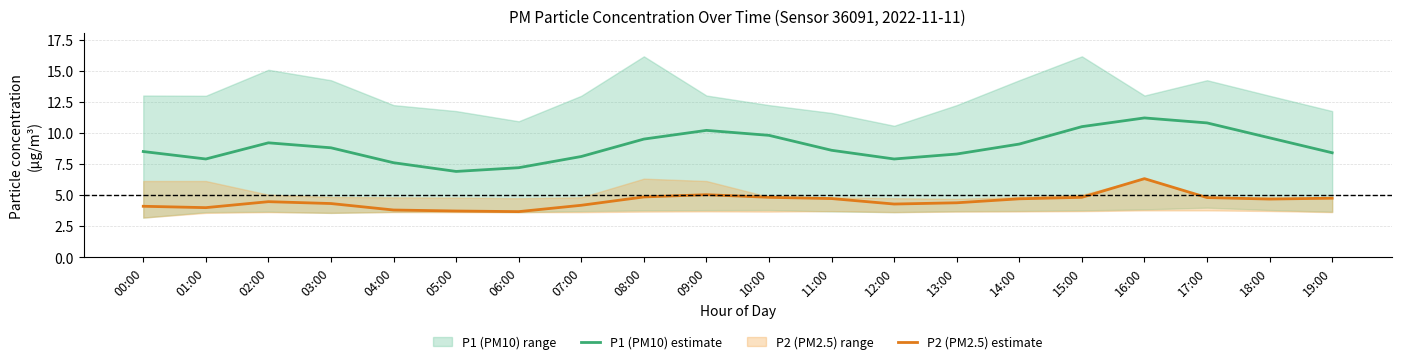

At which category is the sum across all series the highest?

16:00